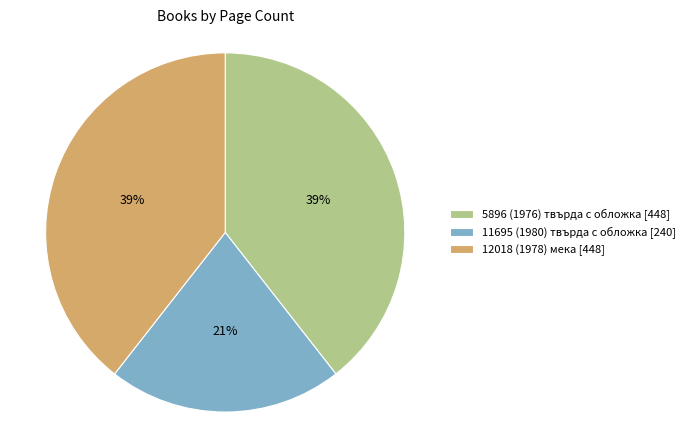

What percentage is the 12018 (1978) мека [448] slice, to the nearest percent?

39%